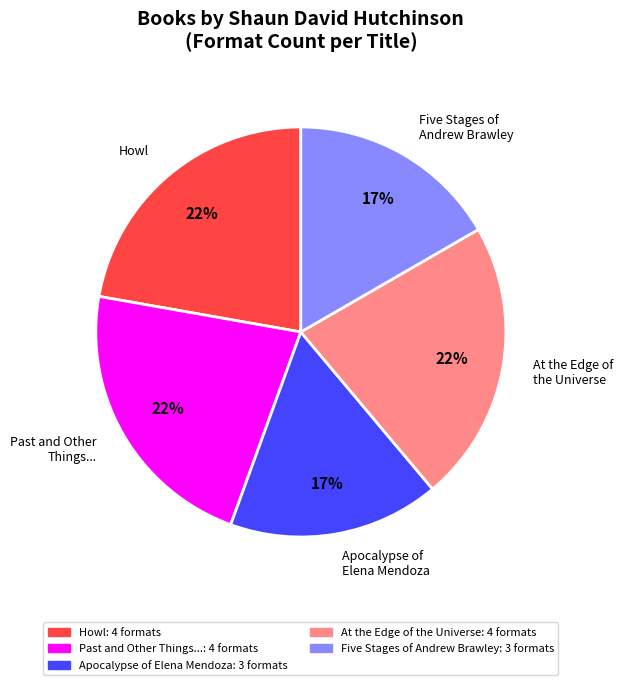

How many segments does this pie chart have?

5